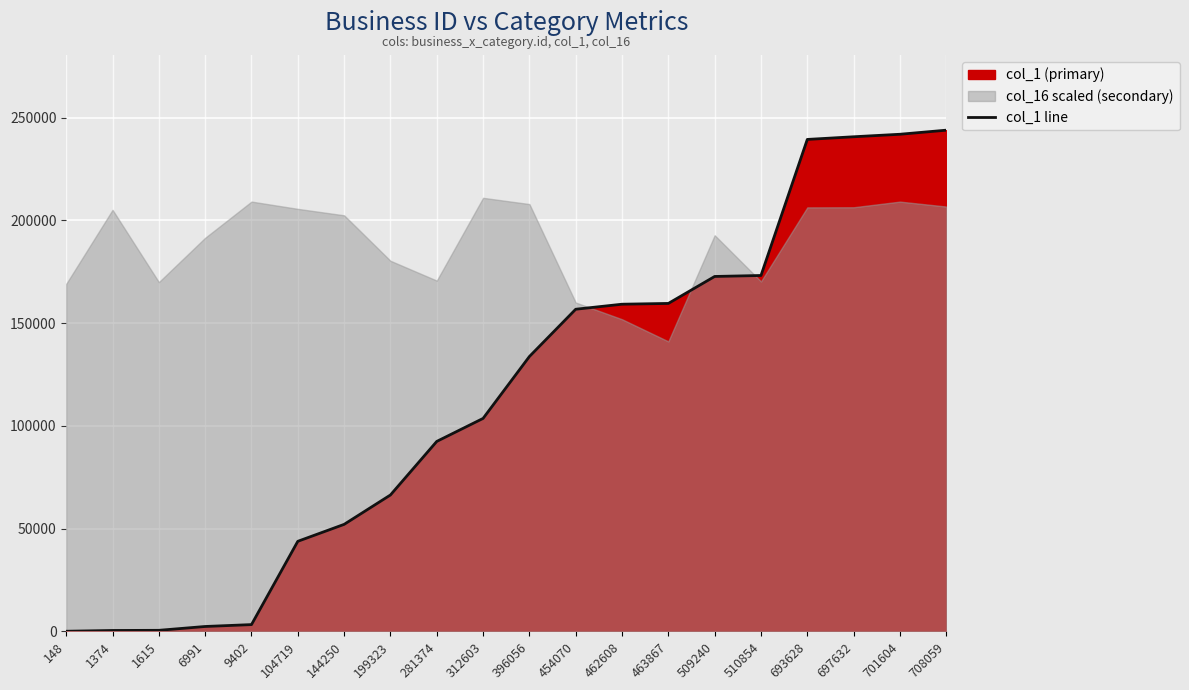

List the labels in order of value, largest first.

708059, 701604, 697632, 693628, 510854, 509240, 463867, 462608, 454070, 396056, 312603, 281374, 199323, 144250, 104719, 9402, 6991, 1615, 1374, 148